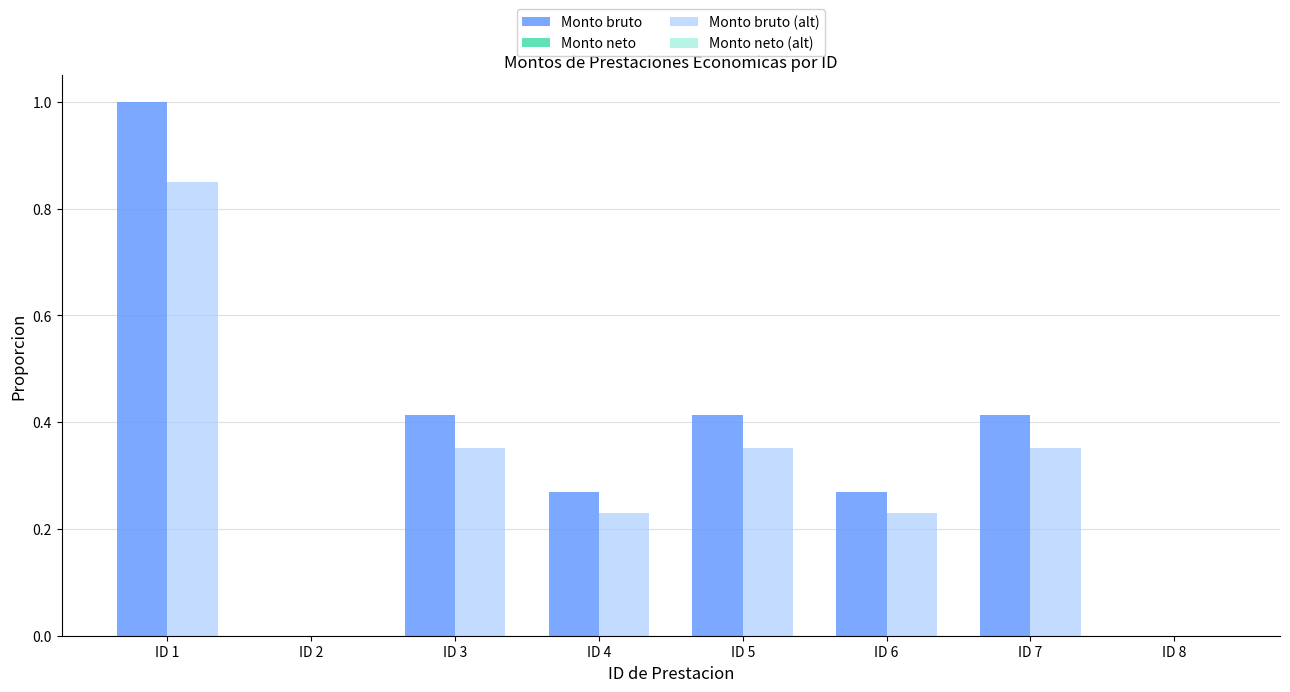

Which series has the largest total across all categories?

Monto bruto